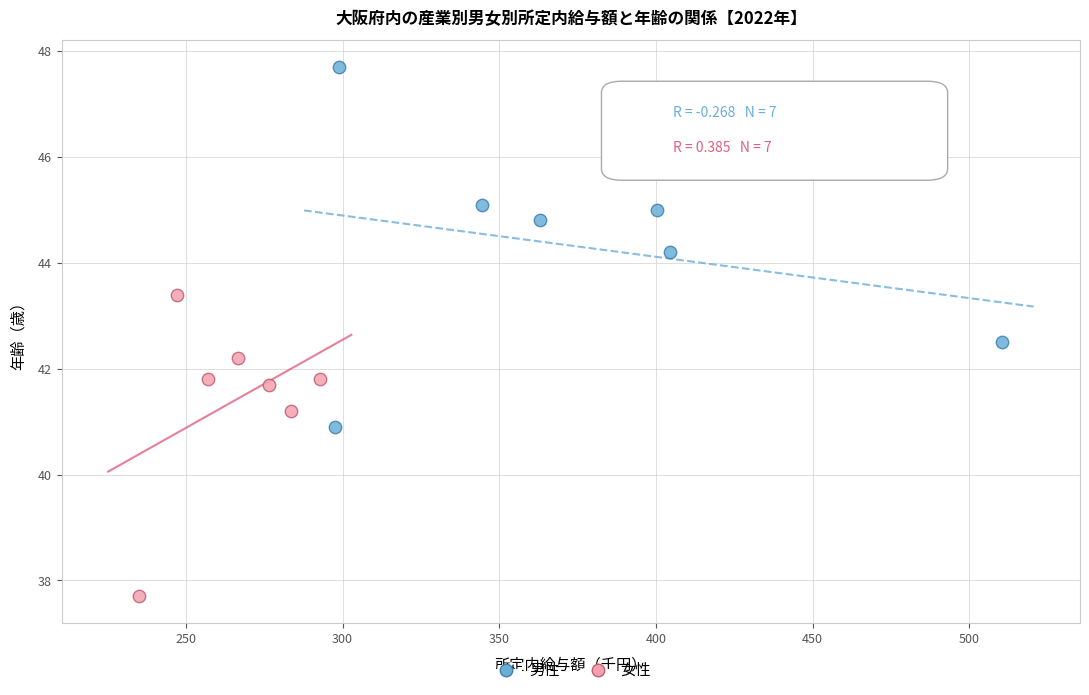

Which series contains the highest Y value?

男性